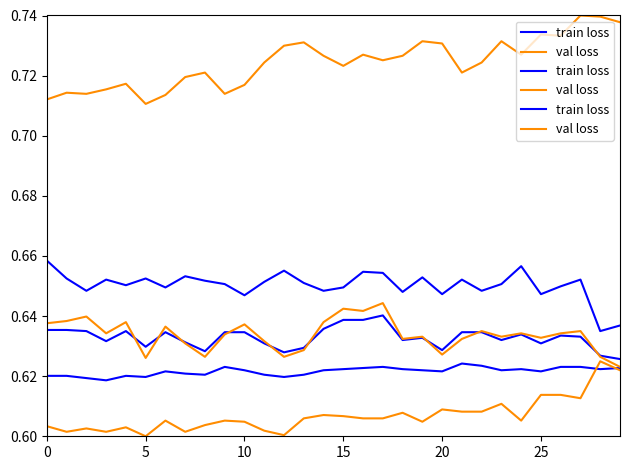

True or false: train loss has a value of 0.9 at 22.

False